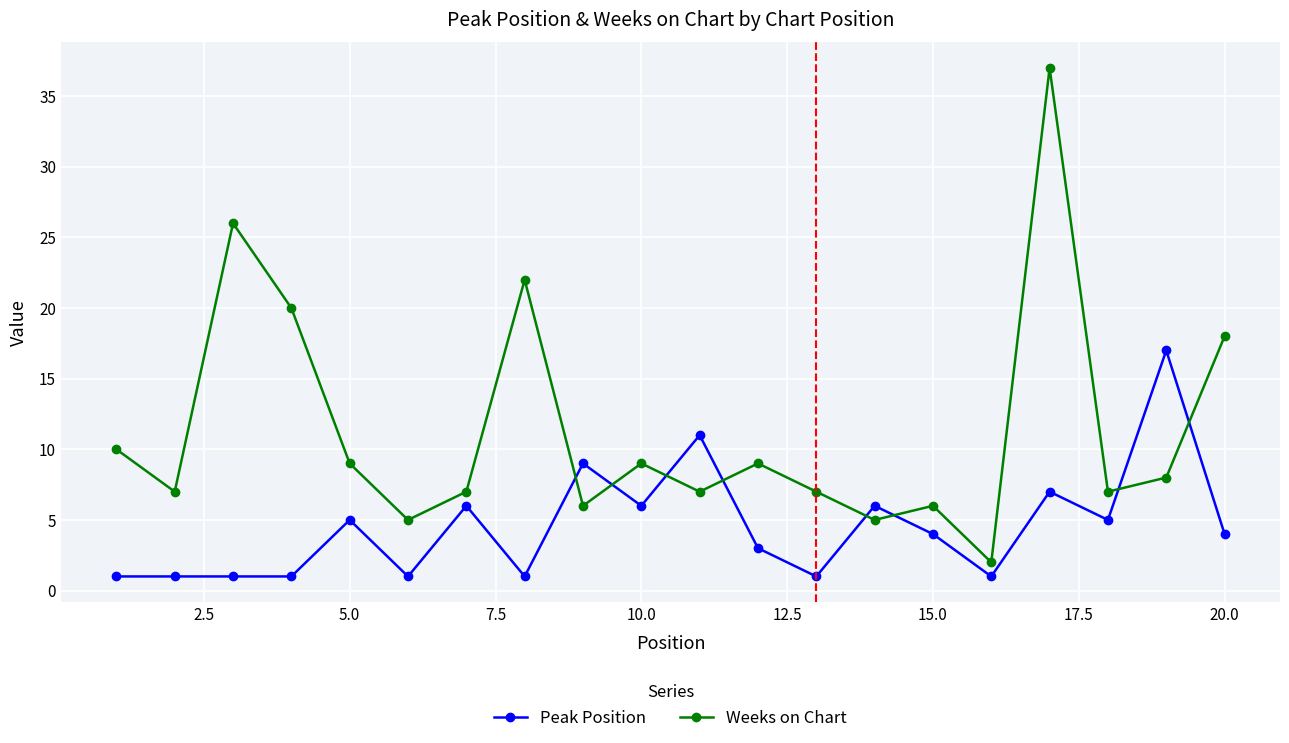

True or false: Weeks on Chart has more than 2 points higher than both neighbors.

True